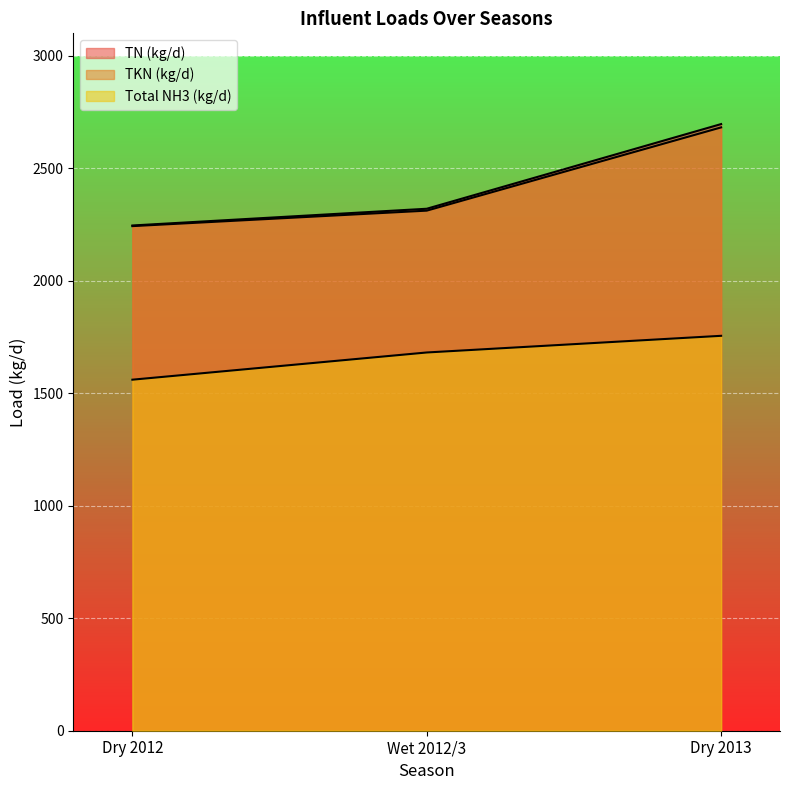

What is the label of the 3rd point from the left?

Dry 2013